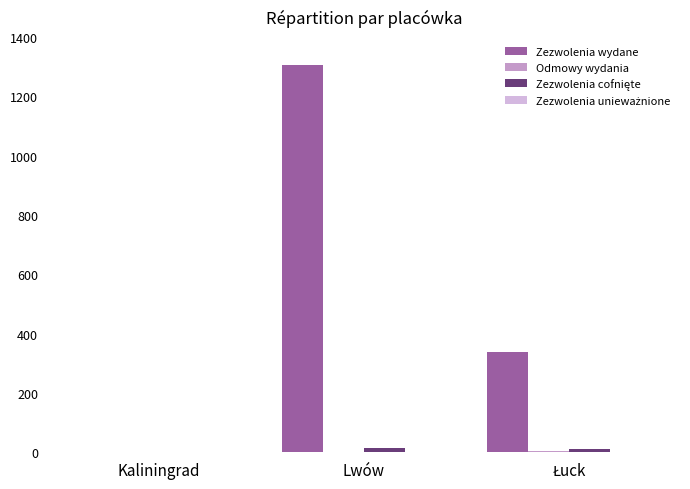

What is the highest value of the Zezwolenia wydane series?

1305